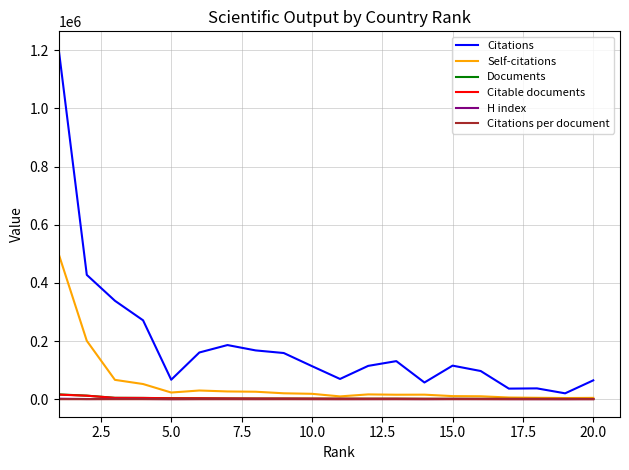

Which series has the largest total across all categories?

Citations